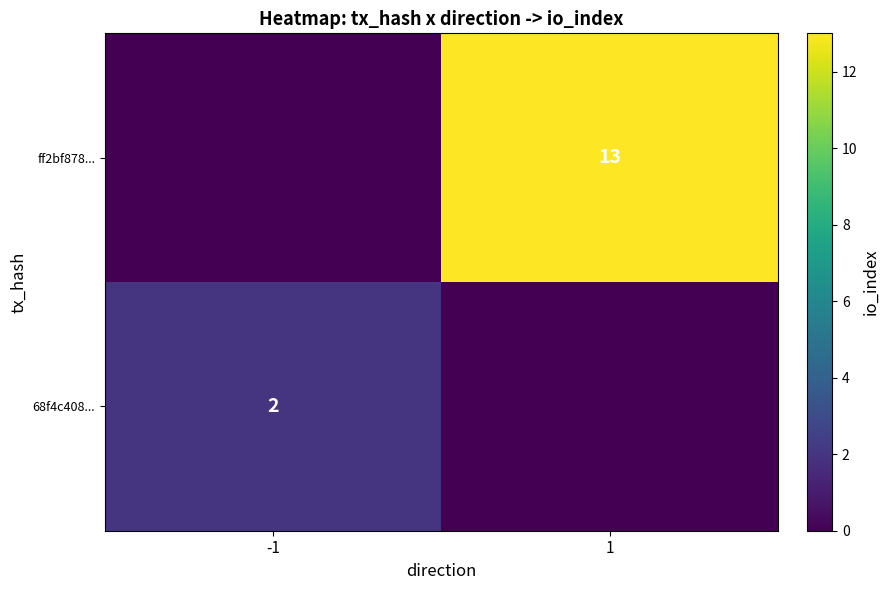

Is it true that 68f4c408... equals 1 at -1?

False